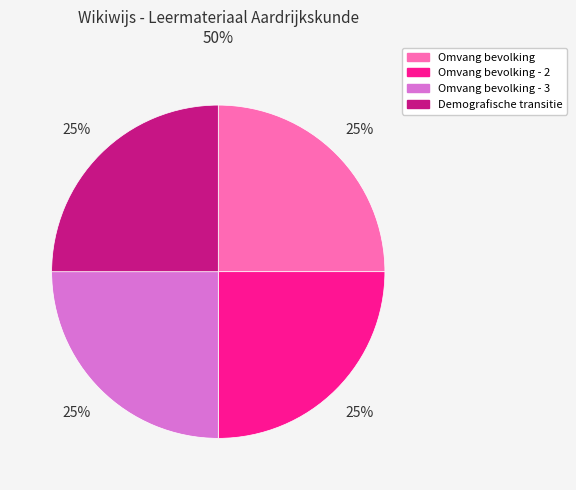

To the nearest percent, what is the average slice percentage?

25%